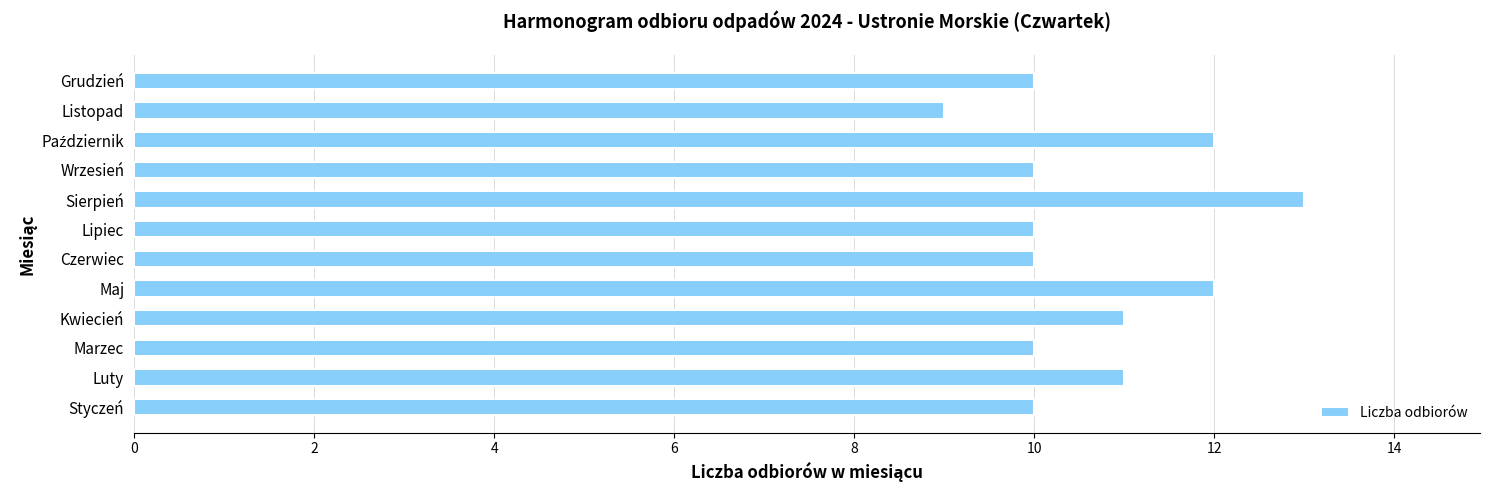

Reading bottom to top, transcribe all the data shown in this chart.

10	11	10	11	12	10	10	13	10	12	9	10